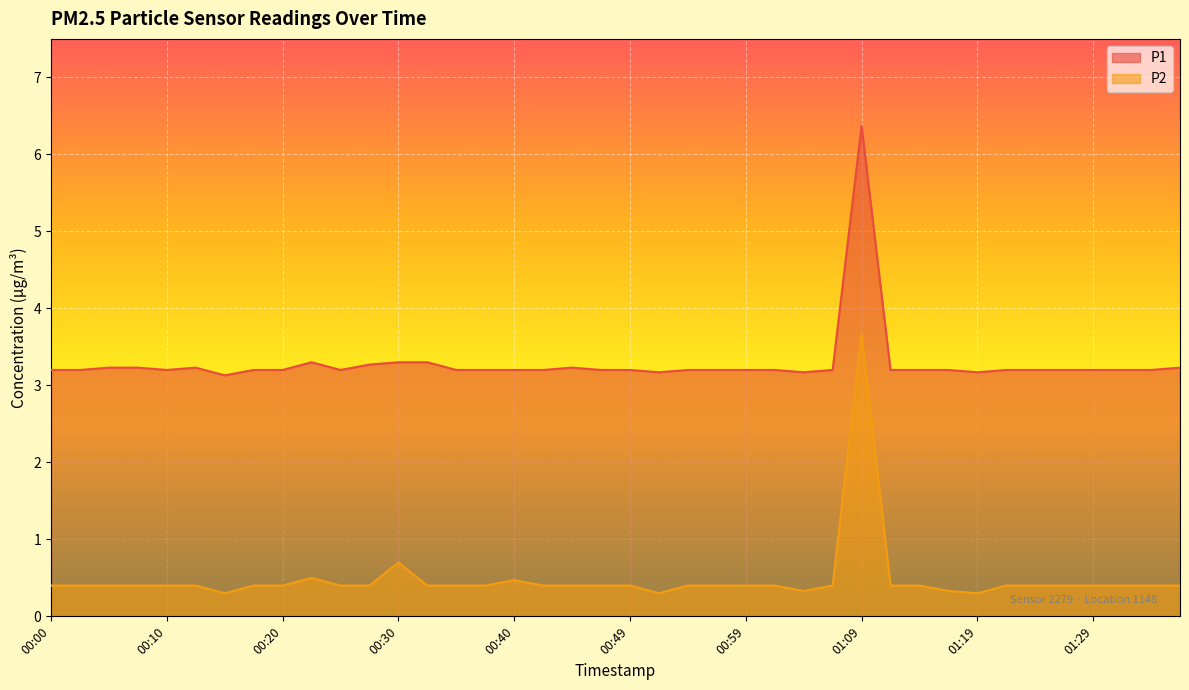

Rank the series at 01:02 from lowest to highest value.

P2, P1